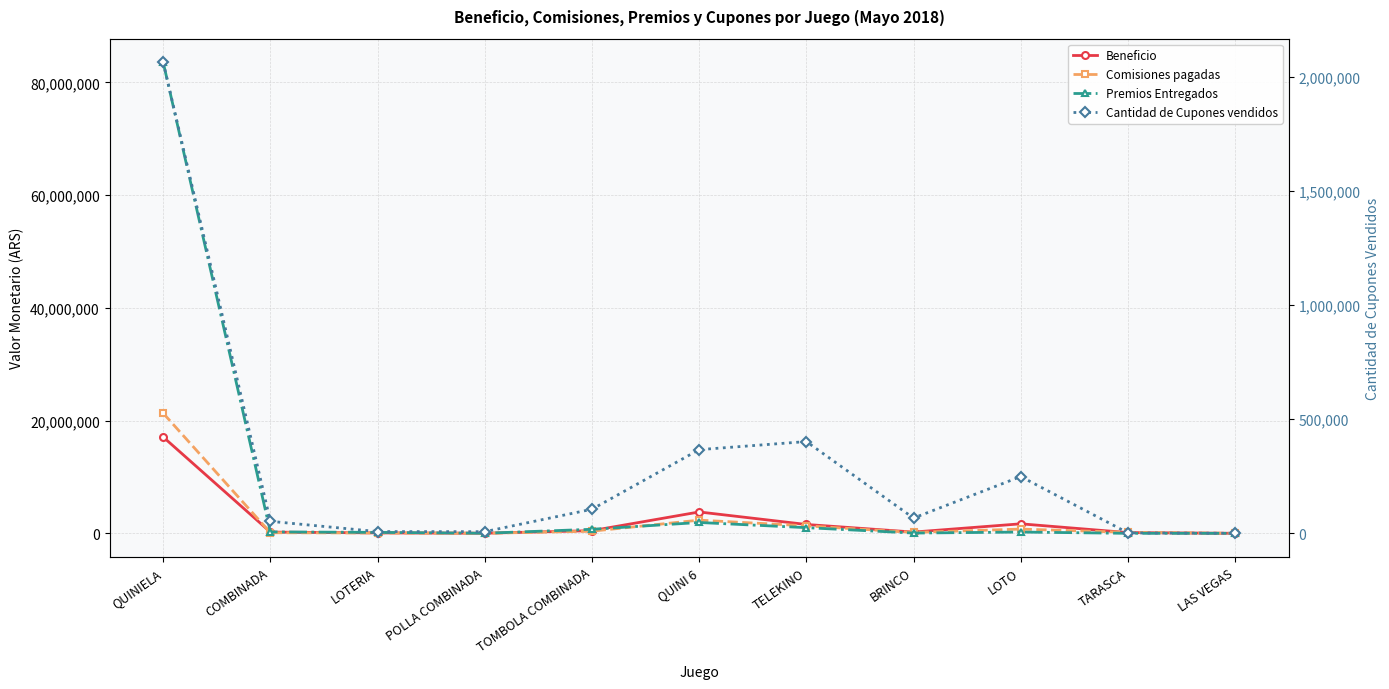

Does the chart display data point markers on the line(s)?

Yes